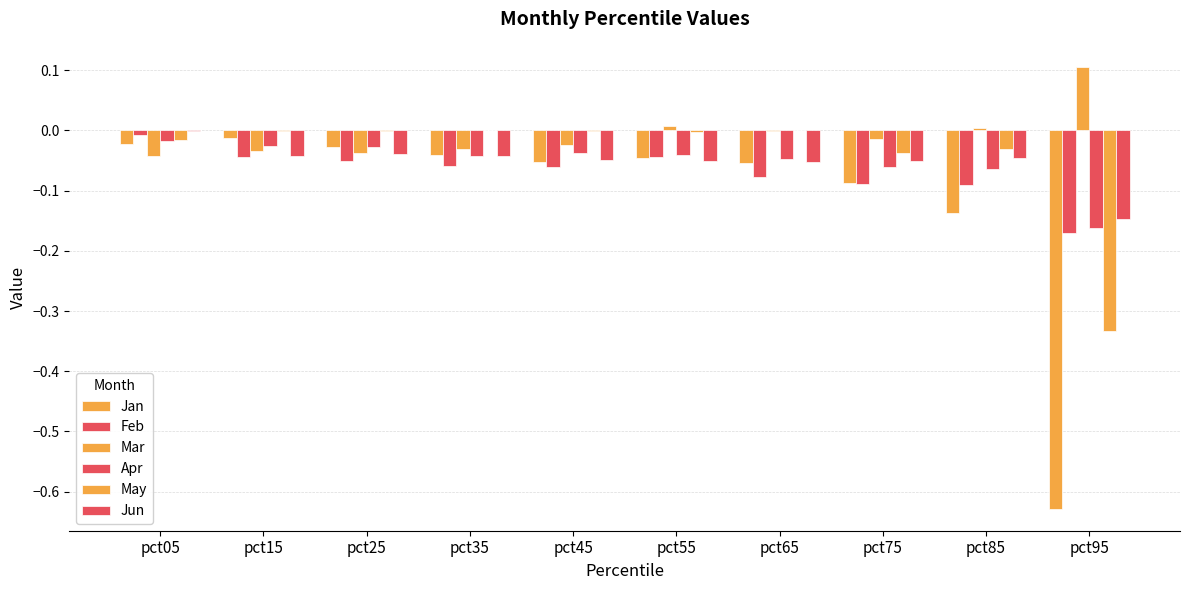

How many groups of bars are there?

10